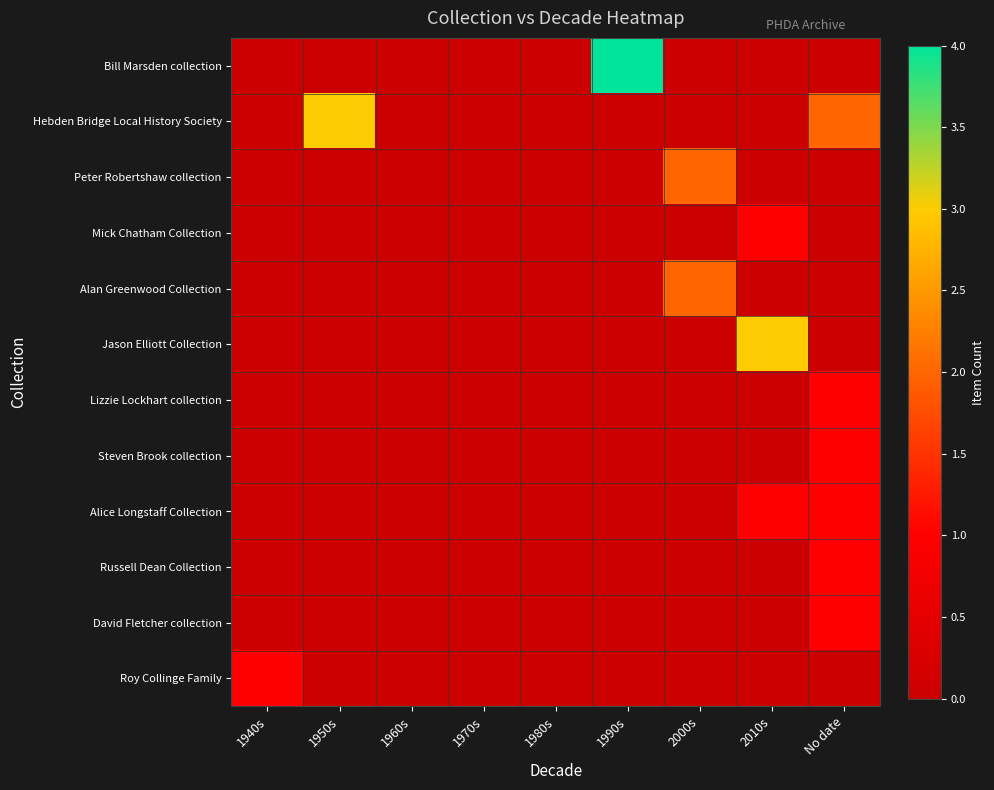

Which category has the lowest value across all series?

1940s